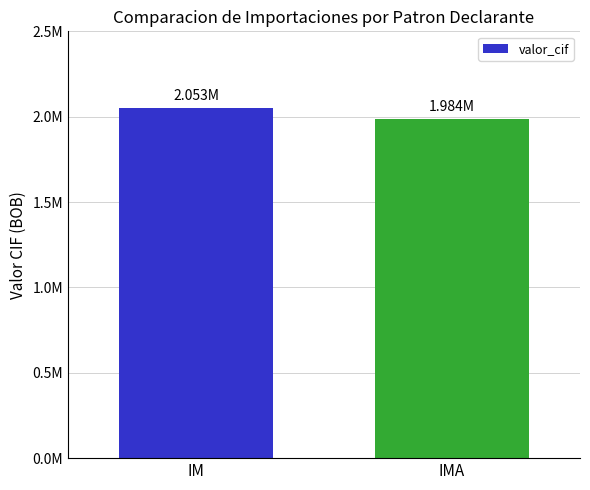

Are the bars horizontal?

No